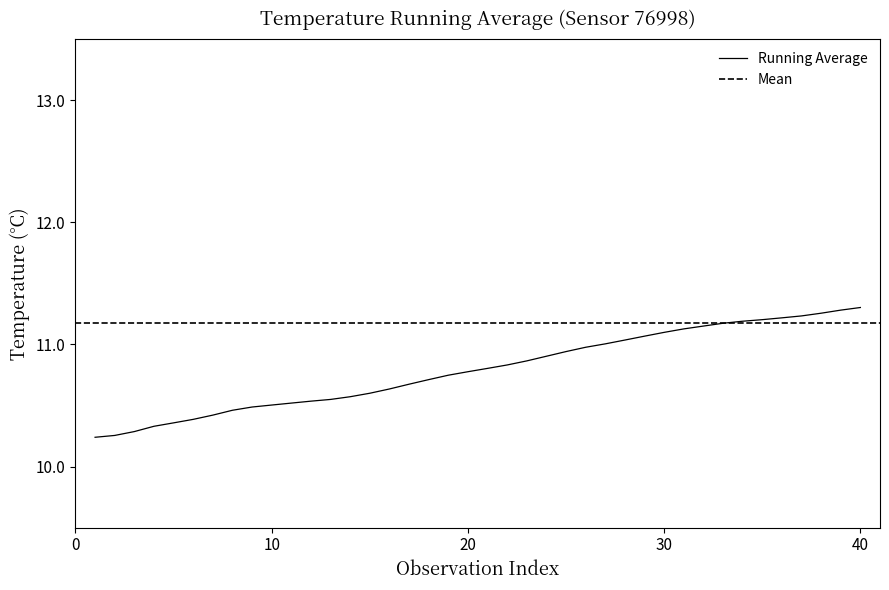

How many lines are shown in the chart?

1